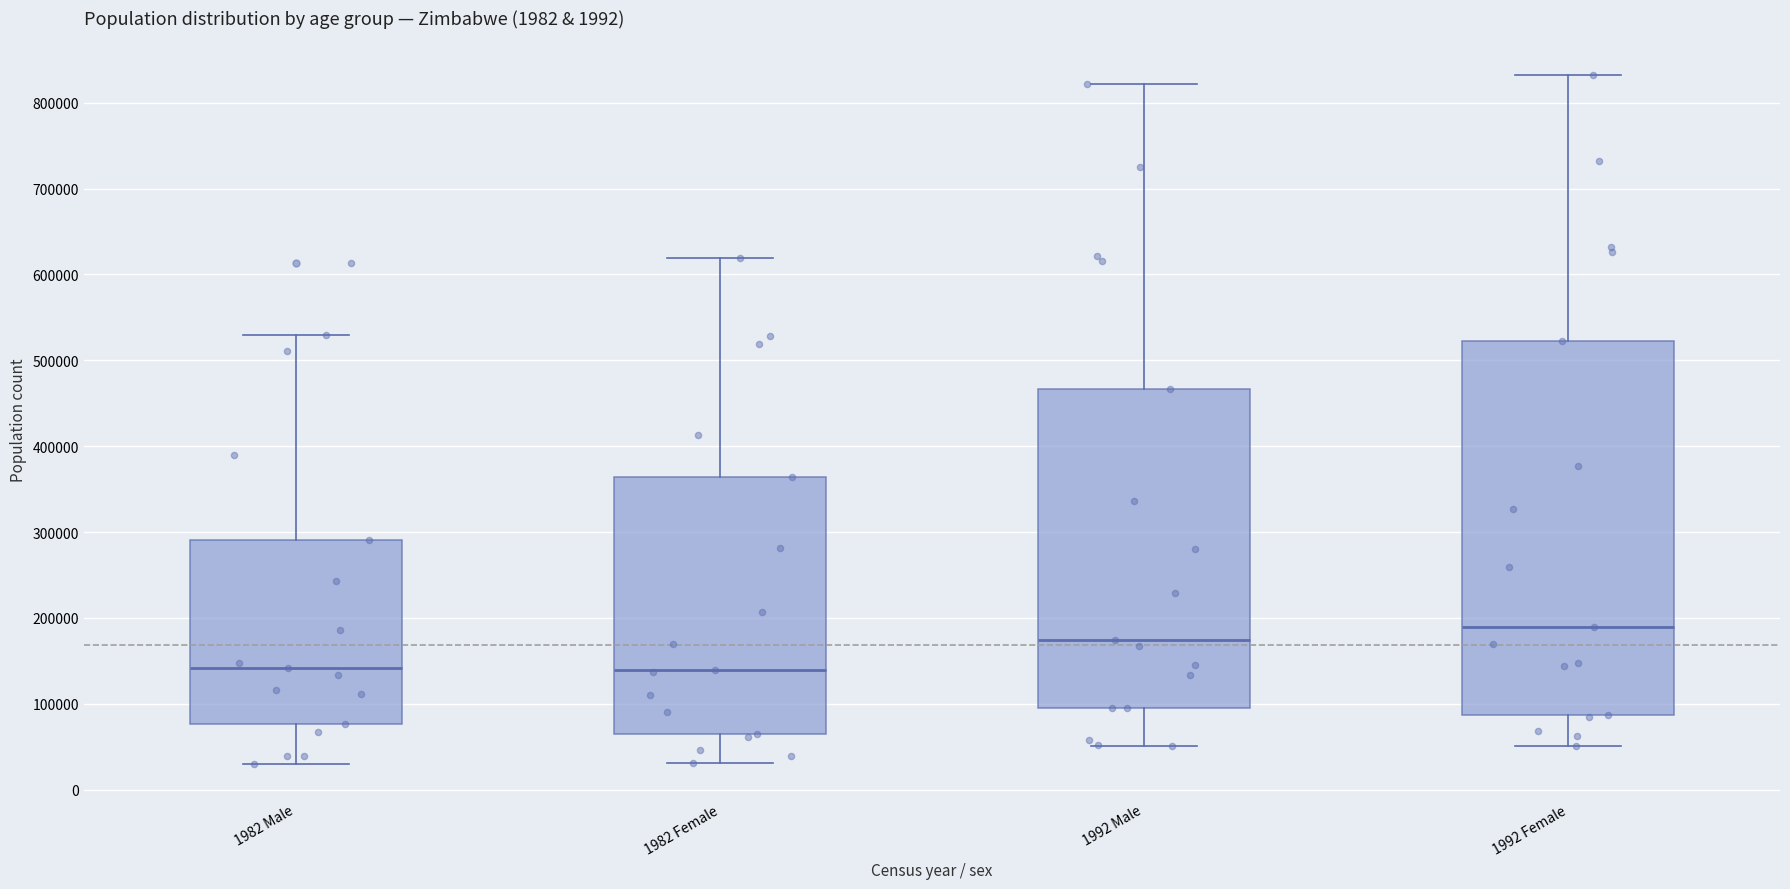

Where is the upper edge of the box for 1992 Female on the y-axis? The values are not printed on the chart, so give them approximately, as read against the axis.

520000